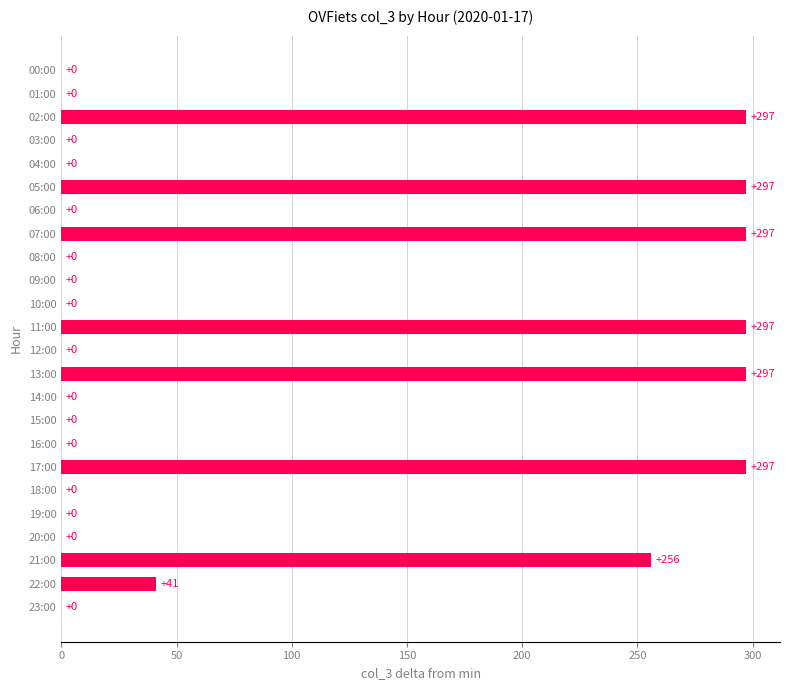

How many positive values are there?

8